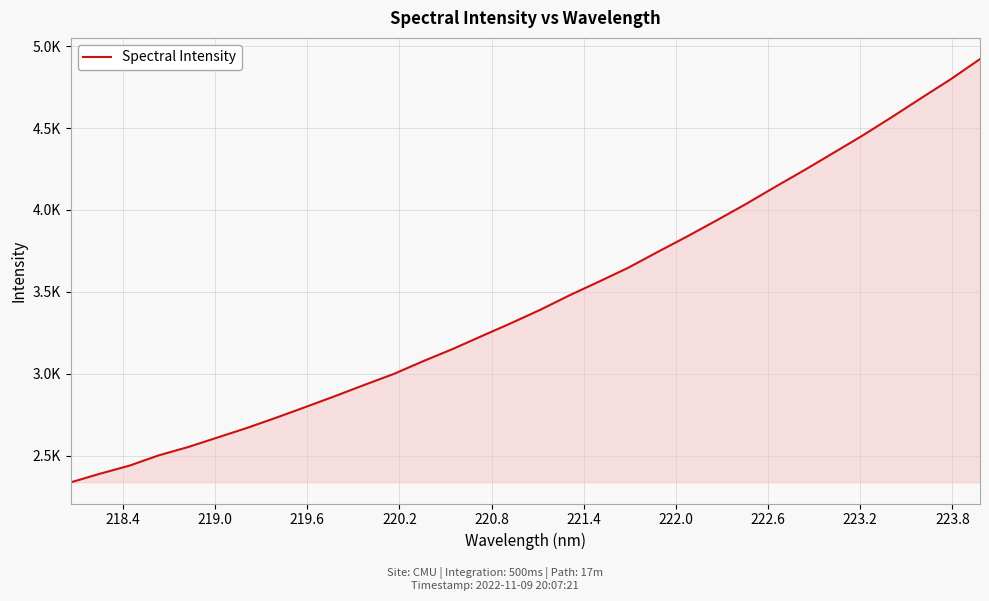

Does the chart display data point markers on the line(s)?

No